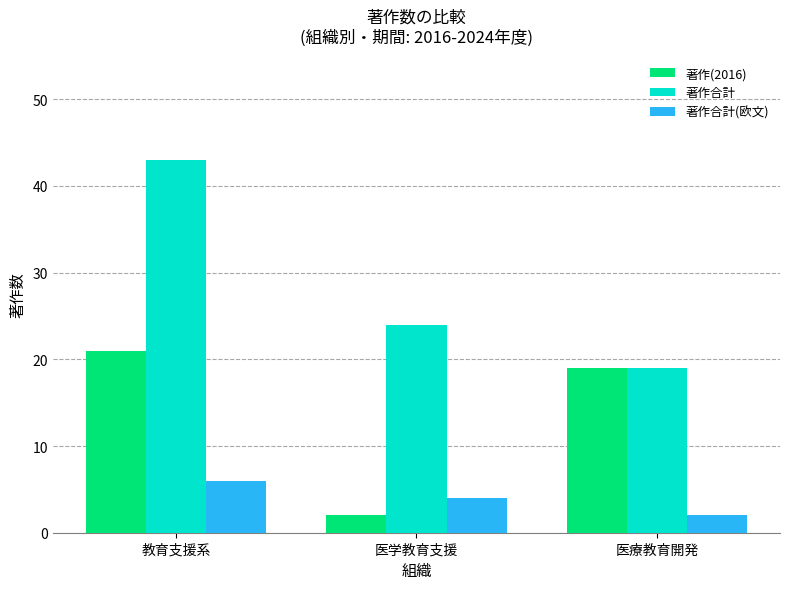

Reading left to right, list all the values displayed in this chart.

著作(2016): 教育支援系=21	医学教育支援=2	医療教育開発=19
著作合計: 教育支援系=43	医学教育支援=24	医療教育開発=19
著作合計(欧文): 教育支援系=6	医学教育支援=4	医療教育開発=2